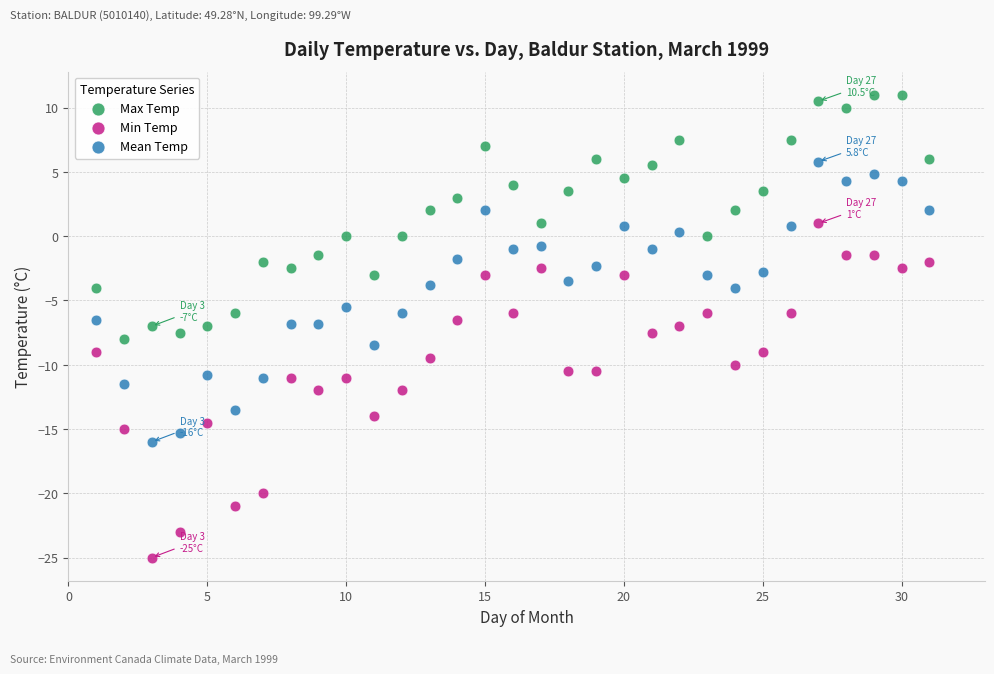

Which series has the widest spread of Y values?

Min Temp